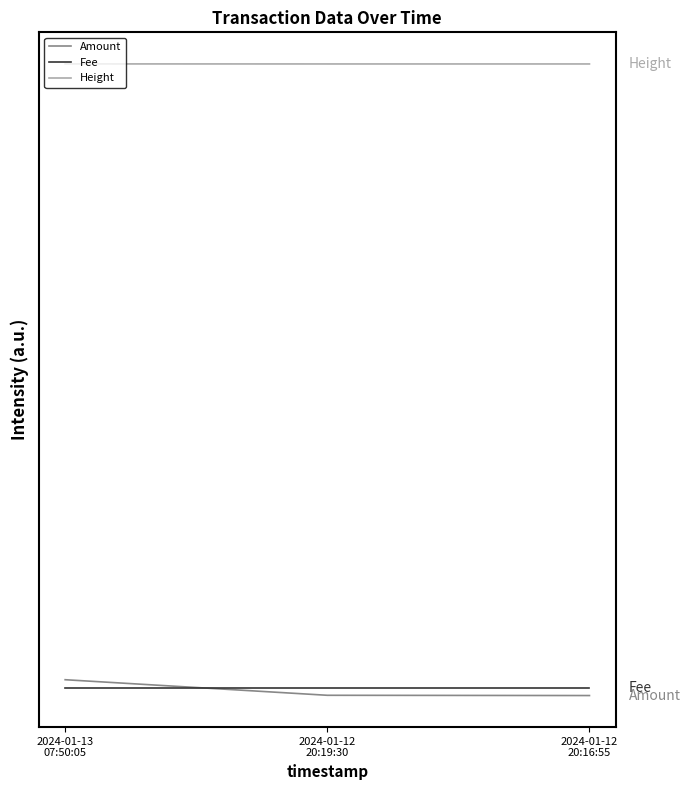

What are all the series names shown in the legend?

Amount, Fee, Height